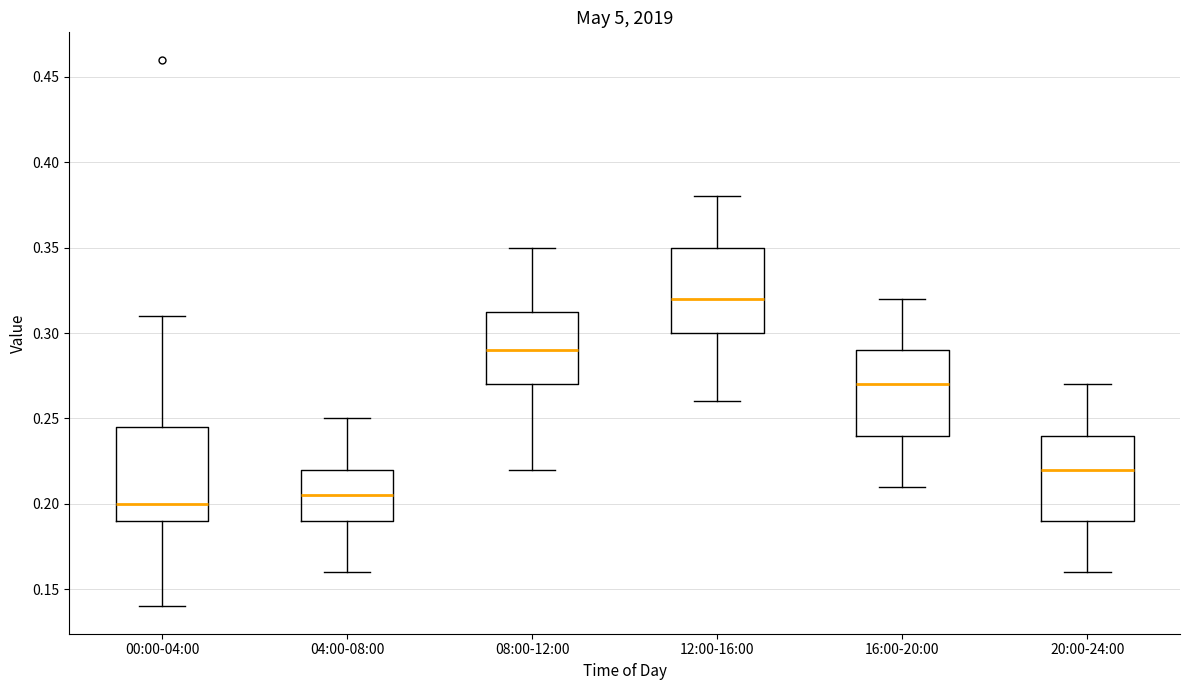

Reading left to right, transcribe this box plot: for each box, give where its median line is, the range the box spans, and where its two whiskers end, as read against the y-axis. The values are not printed on the chart, so give them approximately, as read against the axis.

00:00-04:00: median 0.200, box 0.190 to 0.245, whiskers 0.140 to 0.310
04:00-08:00: median 0.205, box 0.190 to 0.220, whiskers 0.160 to 0.250
08:00-12:00: median 0.290, box 0.270 to 0.315, whiskers 0.220 to 0.350
12:00-16:00: median 0.320, box 0.300 to 0.350, whiskers 0.260 to 0.380
16:00-20:00: median 0.270, box 0.240 to 0.290, whiskers 0.210 to 0.320
20:00-24:00: median 0.220, box 0.190 to 0.240, whiskers 0.160 to 0.270